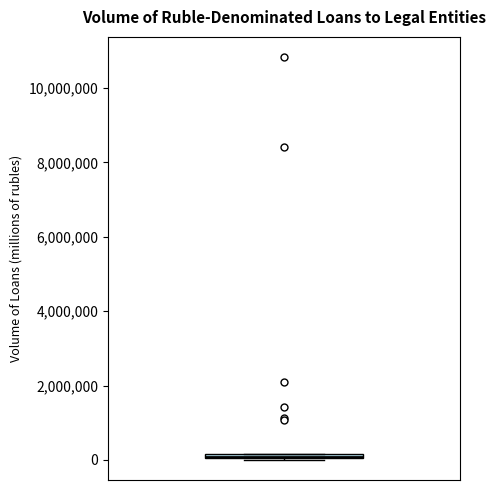

Where is the upper edge of the box on the y-axis? The values are not printed on the chart, so give them approximately, as read against the axis.

200000